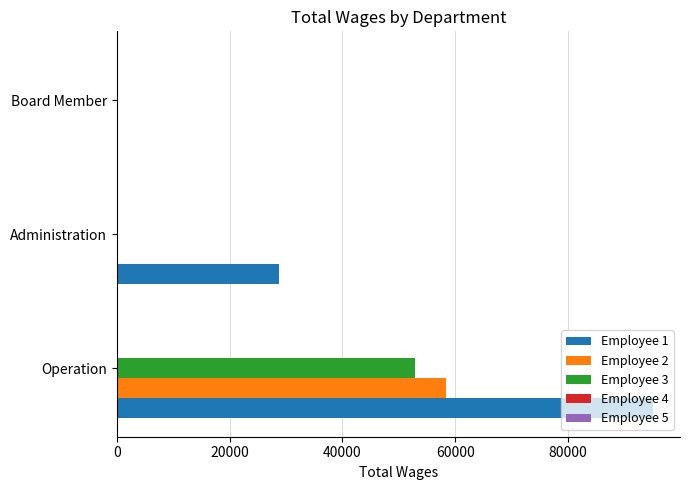

Which series changed the most between Operation and Administration?

Employee 1